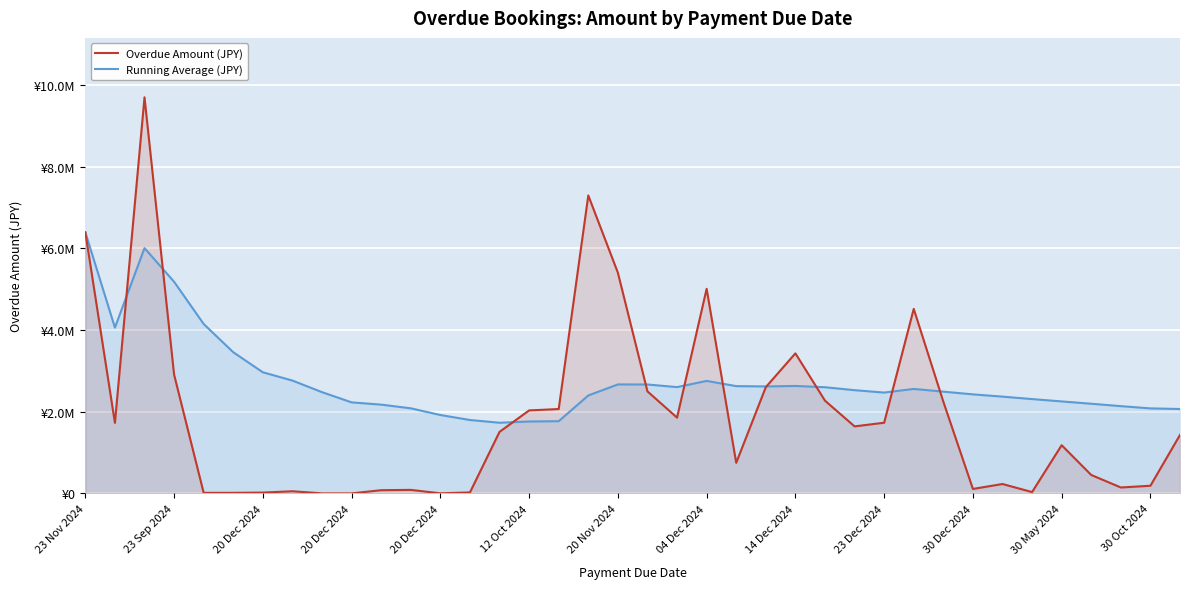

Is the value of Running Average (JPY) at 30 Dec 2024 greater than the value of Overdue Amount (JPY) at 14?

Yes